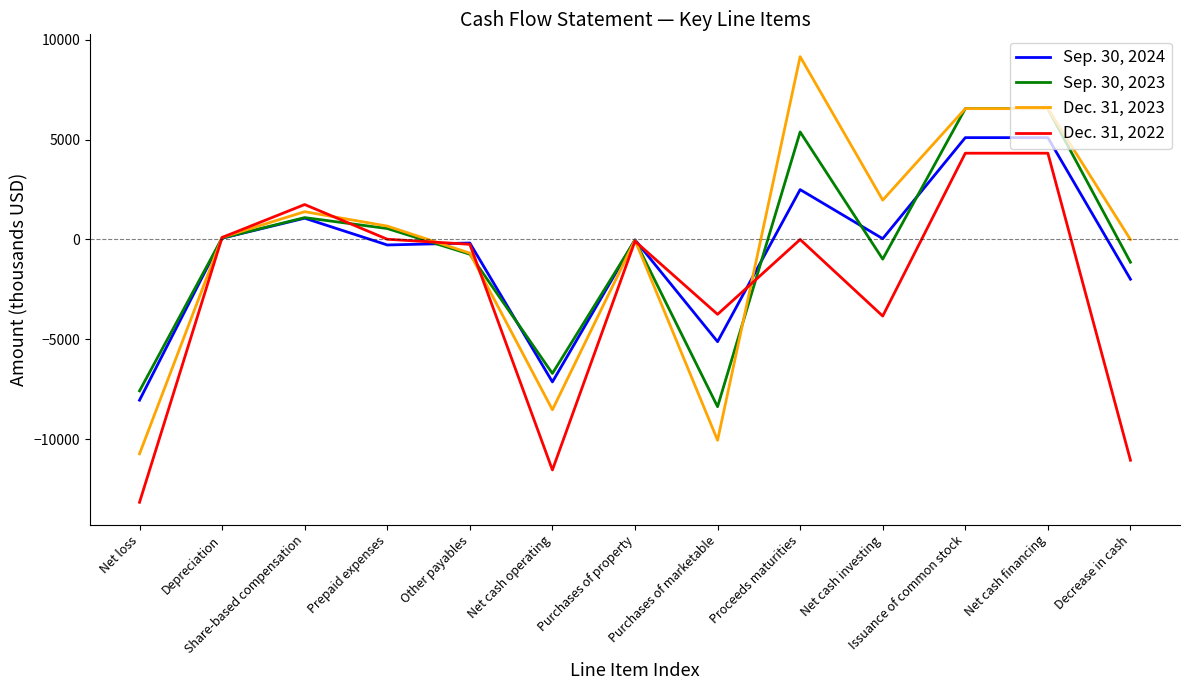

What are all the series names shown in the legend?

Sep. 30, 2024, Sep. 30, 2023, Dec. 31, 2023, Dec. 31, 2022